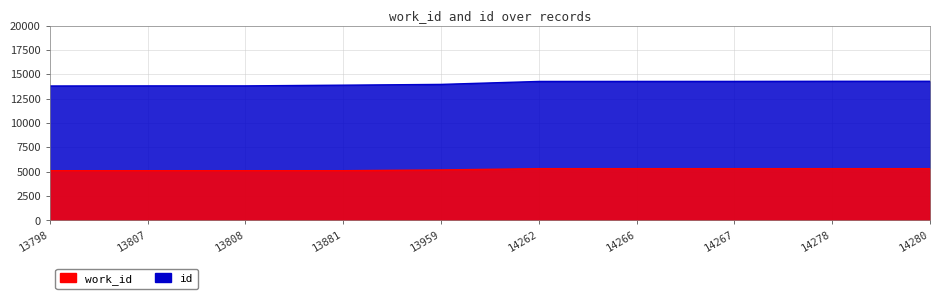

True or false: id and work_id intersect in this chart.

False